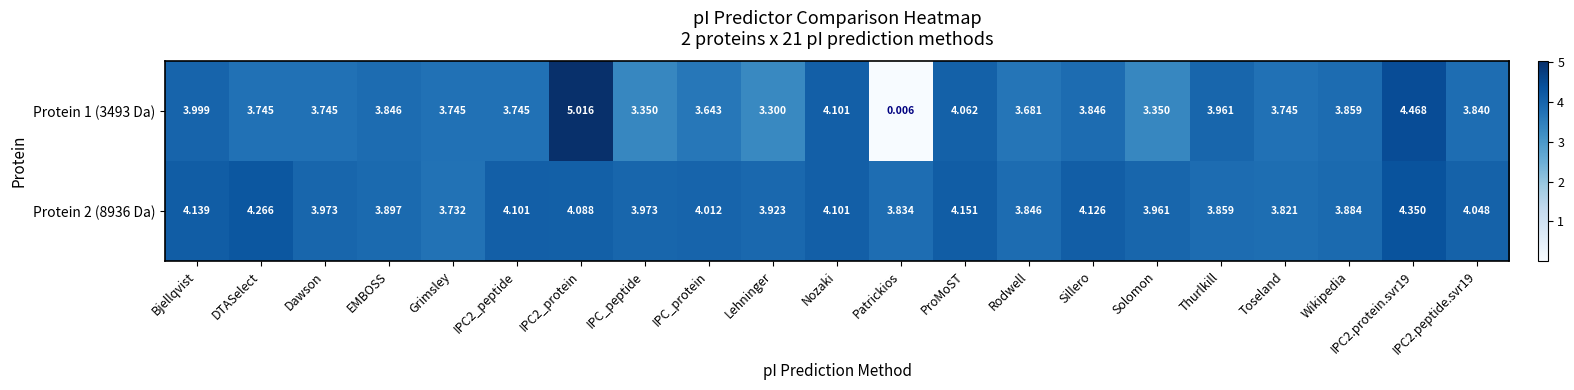

Is the value of Protein 2 (8936 Da) at Rodwell greater than the value of Protein 1 (3493 Da) at Nozaki?

No